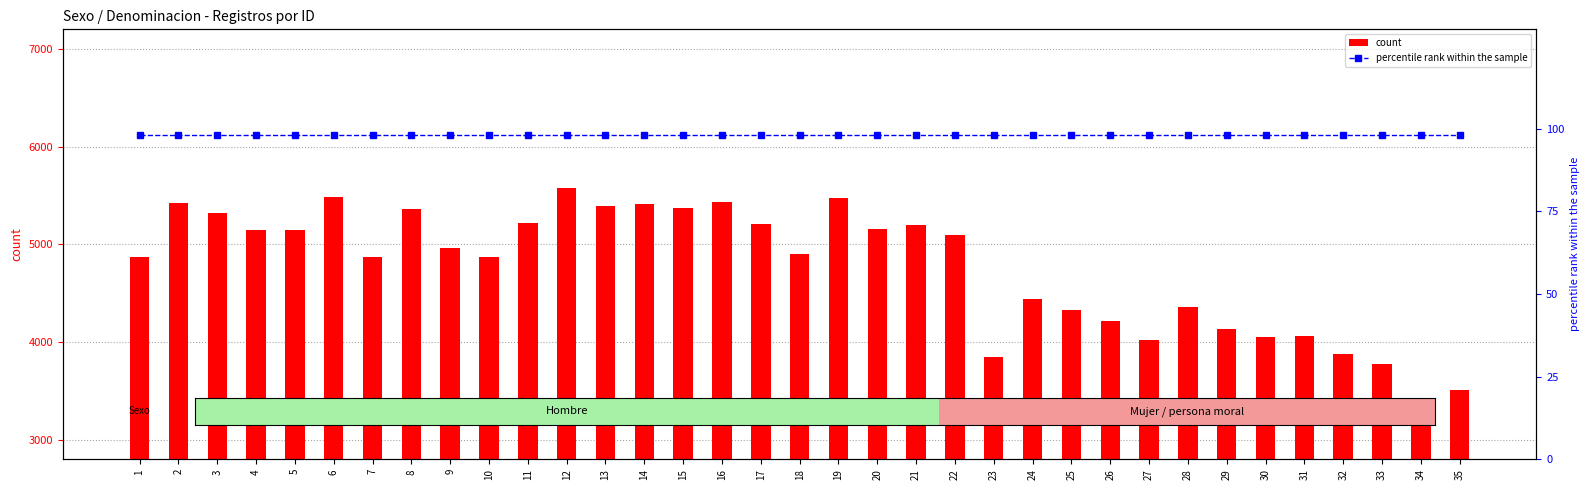

What are all the series names shown in the legend?

count, percentile rank within the sample